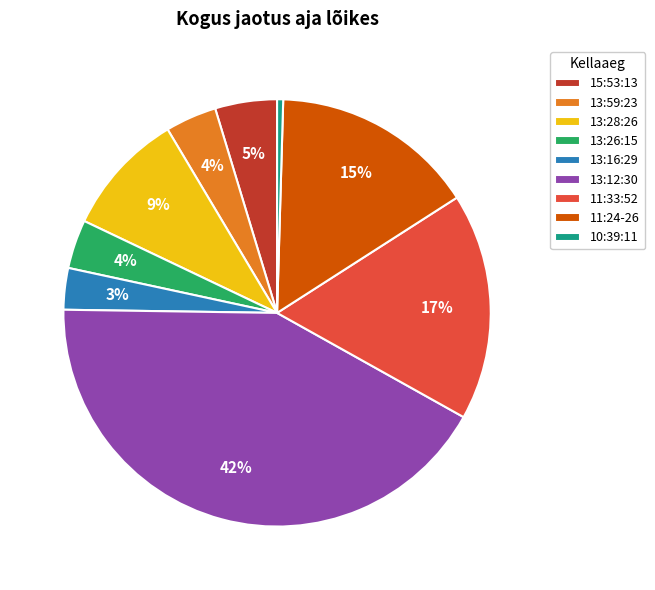

What percentage is the 13:59:23 slice, to the nearest percent?

4%